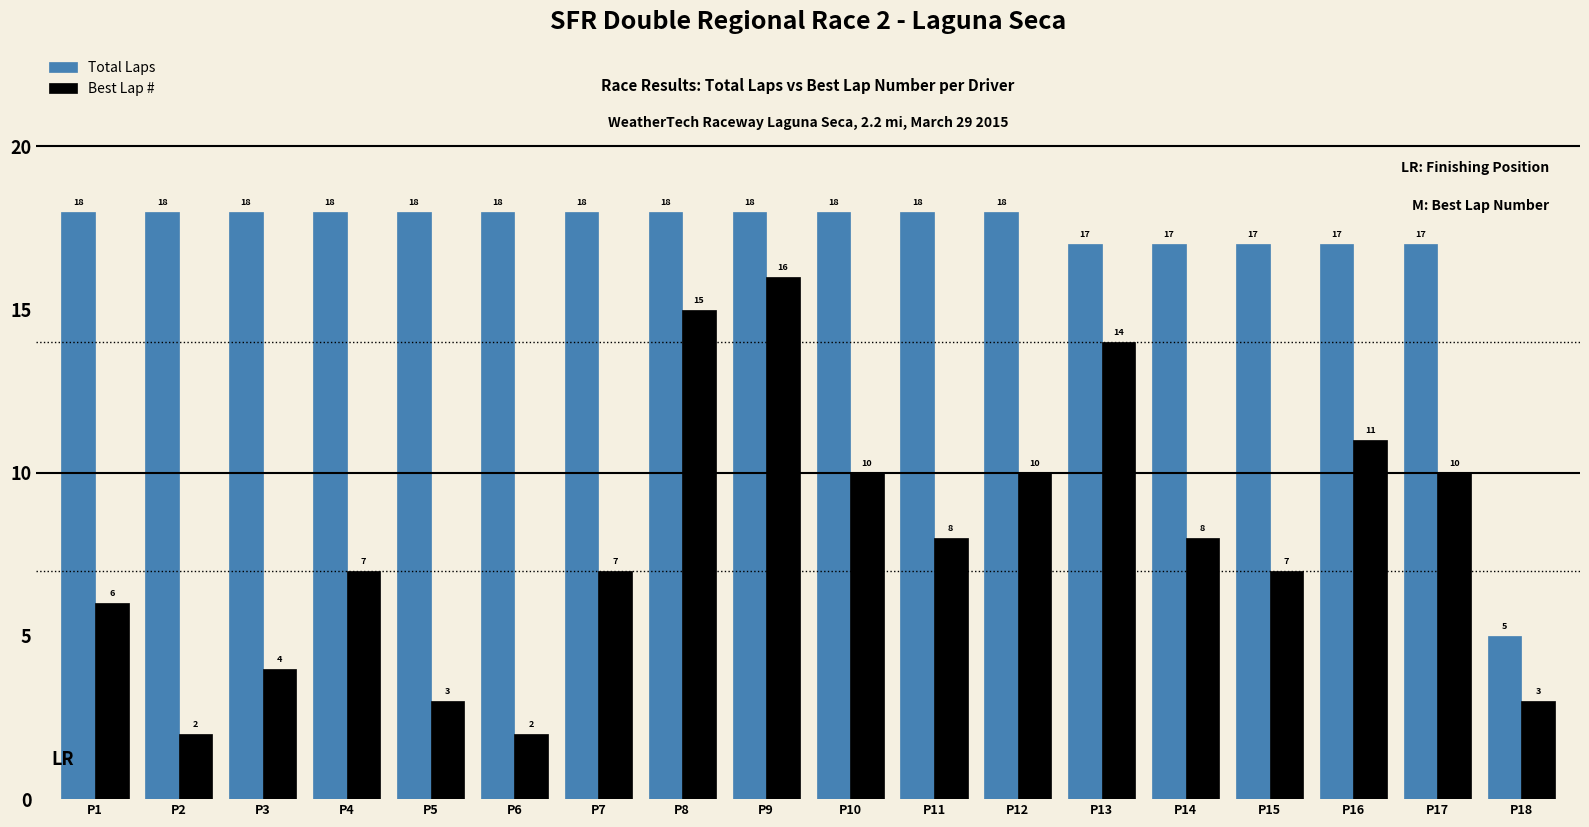

Between P3 and P17, which series saw the biggest shift?

Best Lap #